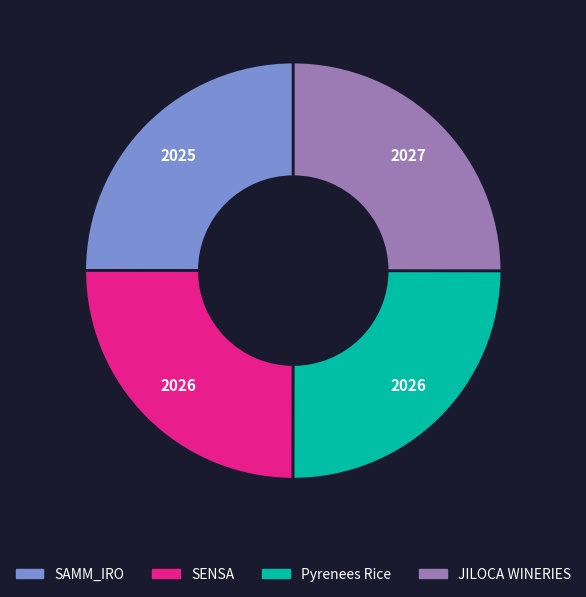

Is there a majority slice in this chart?

No